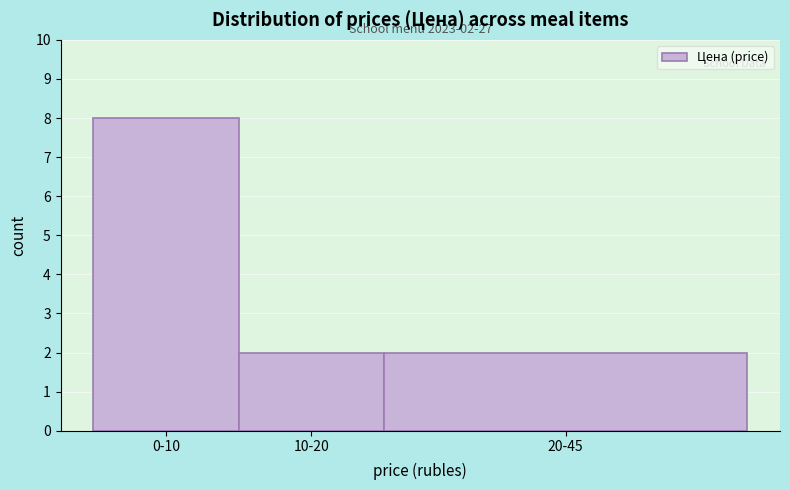

Reading right to left, transcribe all the data shown in this chart.

20-45=2	10-20=2	0-10=8